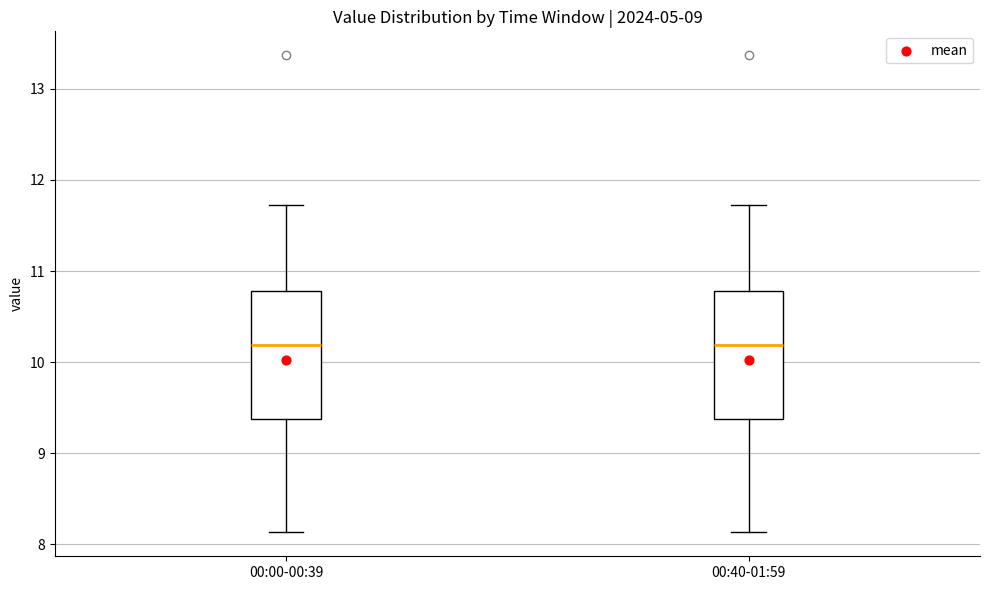

Reading left to right, transcribe this box plot: for each box, give where its median line is, the range the box spans, and where its two whiskers end, as read against the y-axis. The values are not printed on the chart, so give them approximately, as read against the axis.

00:00-00:39: median 10.2, box 9.4 to 10.8, whiskers 8.1 to 11.7
00:40-01:59: median 10.2, box 9.4 to 10.8, whiskers 8.1 to 11.7